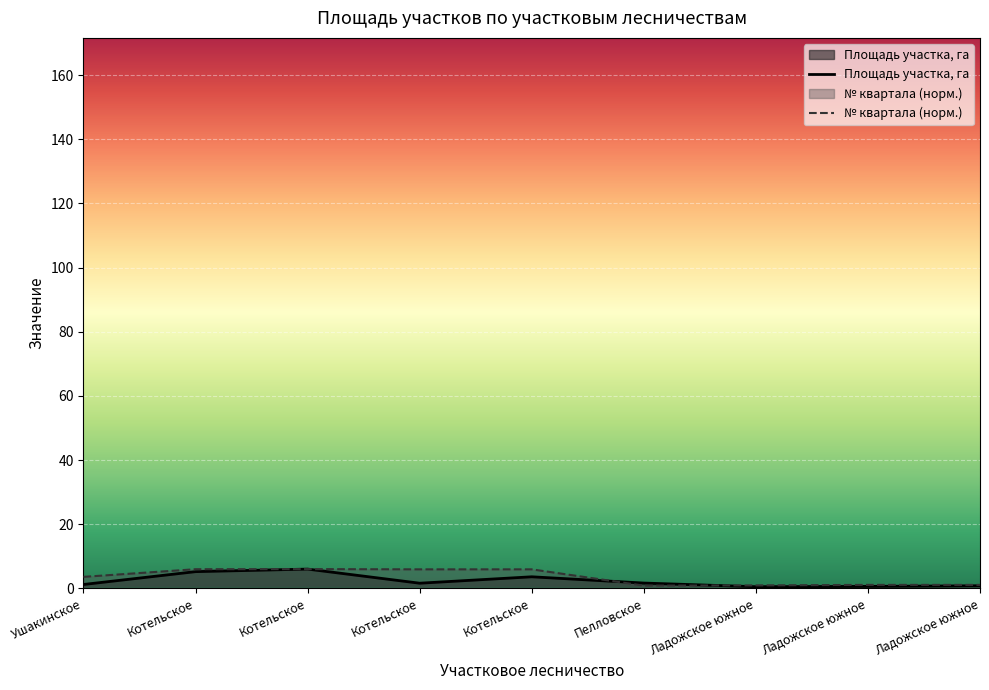

True or false: № квартала (норм.) has a value of 6.0 at Котельское.

True